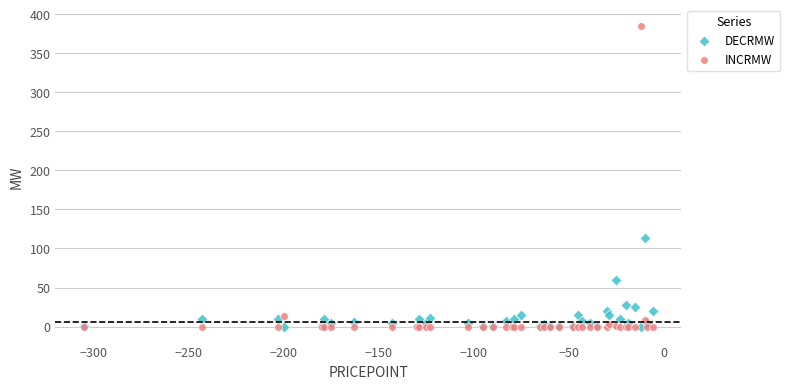

What are all the series names shown in the legend?

DECRMW, INCRMW